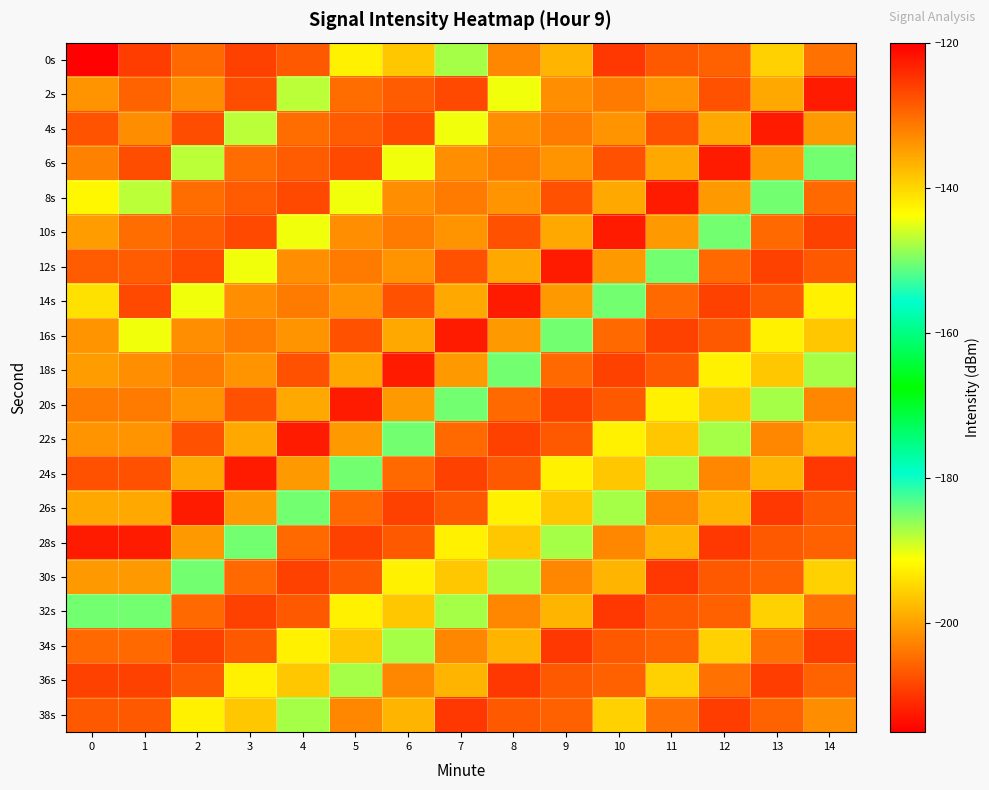

How many data points does each series have?

15